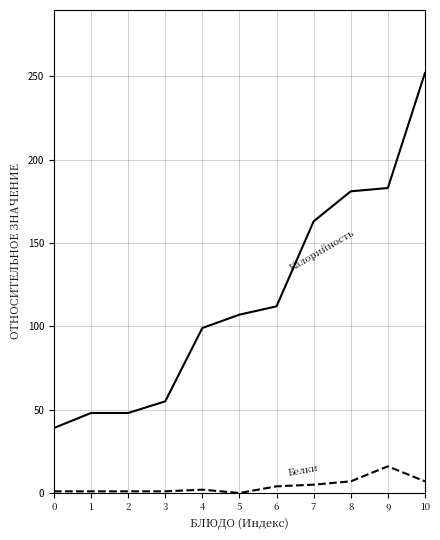

At which category is the sum across all series the highest?

10